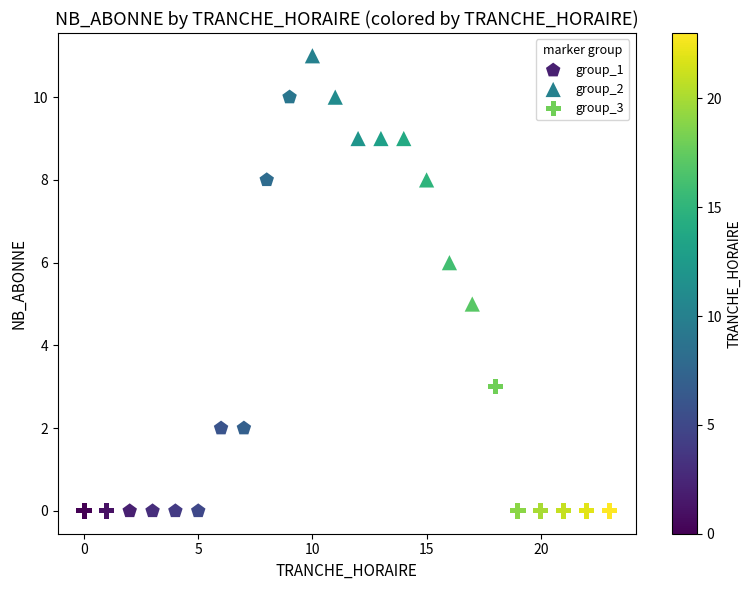

Which series has the widest spread of Y values?

group_1